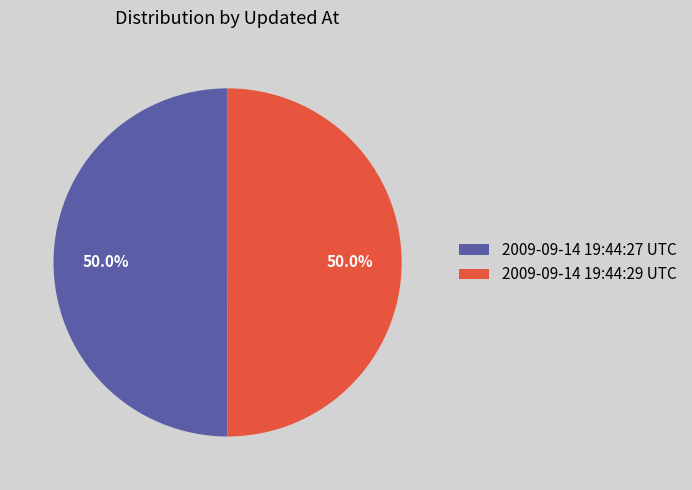

What is the ratio of the value at 2009-09-14 19:44:29 UTC to the value at 2009-09-14 19:44:27 UTC?

1.0